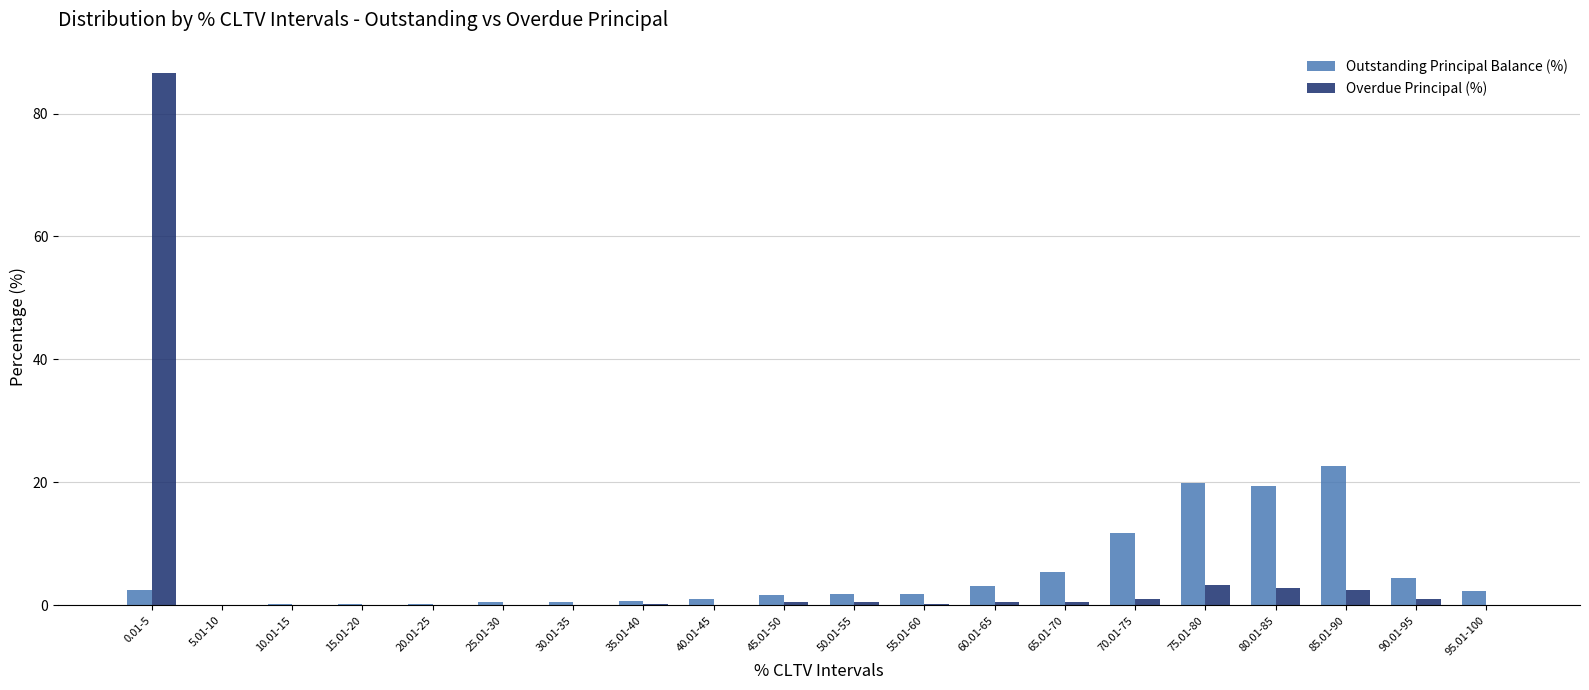

What are all the series names shown in the legend?

Outstanding Principal Balance (%), Overdue Principal (%)